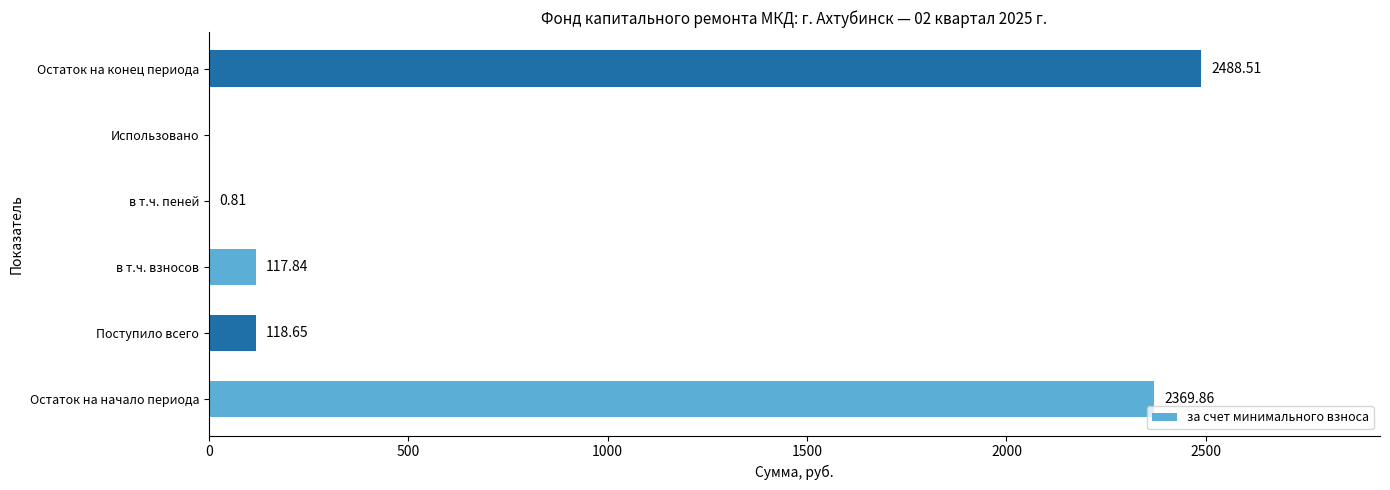

What is the ratio of the value at Остаток на конец периода to the value at Поступило всего?

21.0